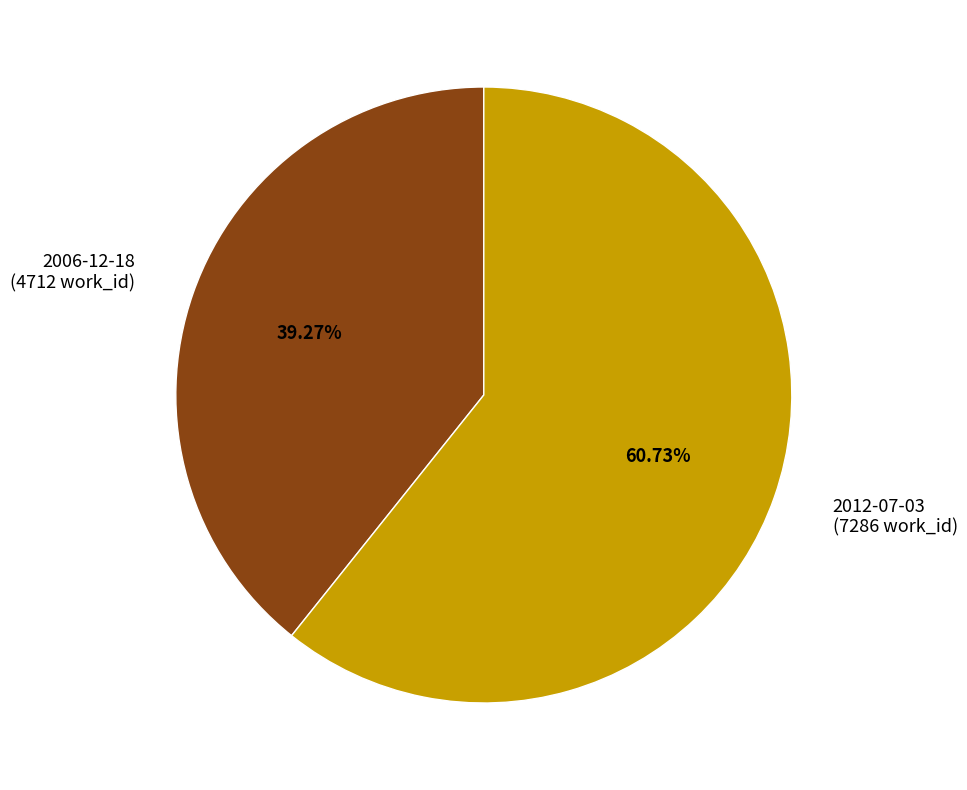

To the nearest percent, what is the average slice percentage?

50%